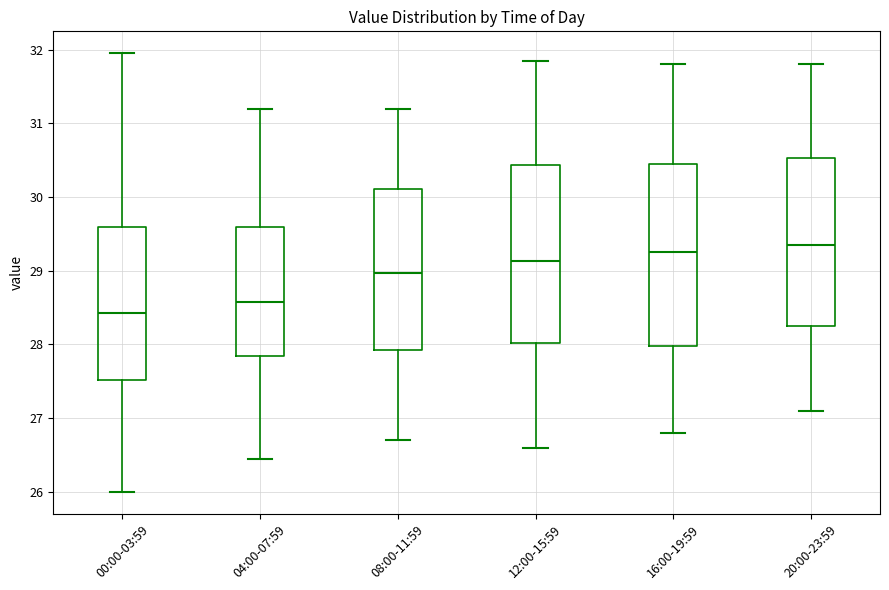

Reading left to right, read every box against the y-axis: the position of its median line, the range the box covers, and the ends of its whiskers. The values are not printed on the chart, so give them approximately, as read against the axis.

00:00-03:59: median 28.4, box 27.5 to 29.6, whiskers 26.0 to 32.0
04:00-07:59: median 28.6, box 27.8 to 29.6, whiskers 26.5 to 31.2
08:00-11:59: median 29.0, box 27.9 to 30.1, whiskers 26.7 to 31.2
12:00-15:59: median 29.1, box 28.0 to 30.4, whiskers 26.6 to 31.9
16:00-19:59: median 29.3, box 28.0 to 30.5, whiskers 26.8 to 31.8
20:00-23:59: median 29.4, box 28.3 to 30.5, whiskers 27.1 to 31.8